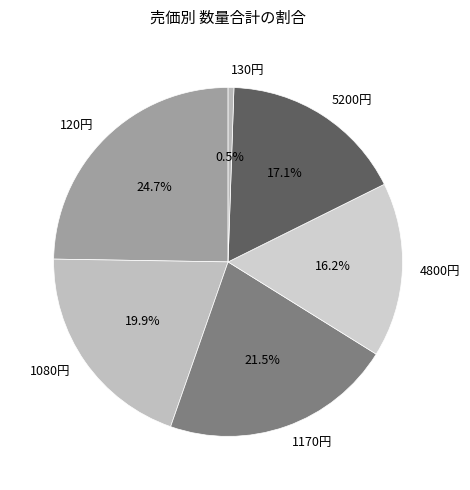

Which slice is the largest?

120円